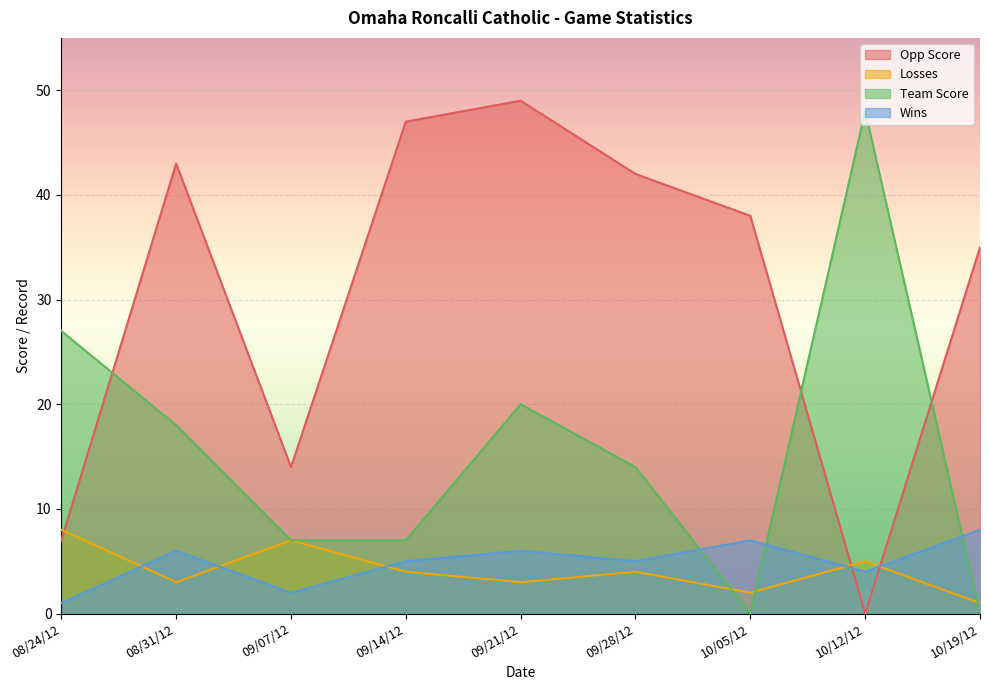

How many interior local valleys does the Wins series have?

3